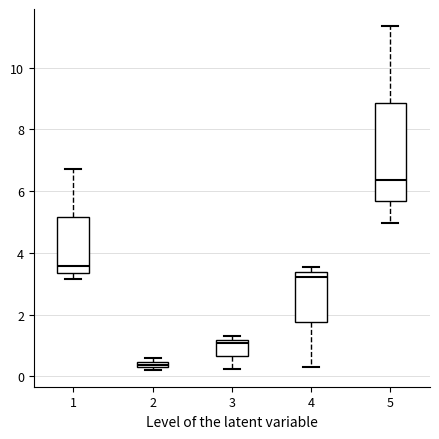

Which box has the lowest median line?

2